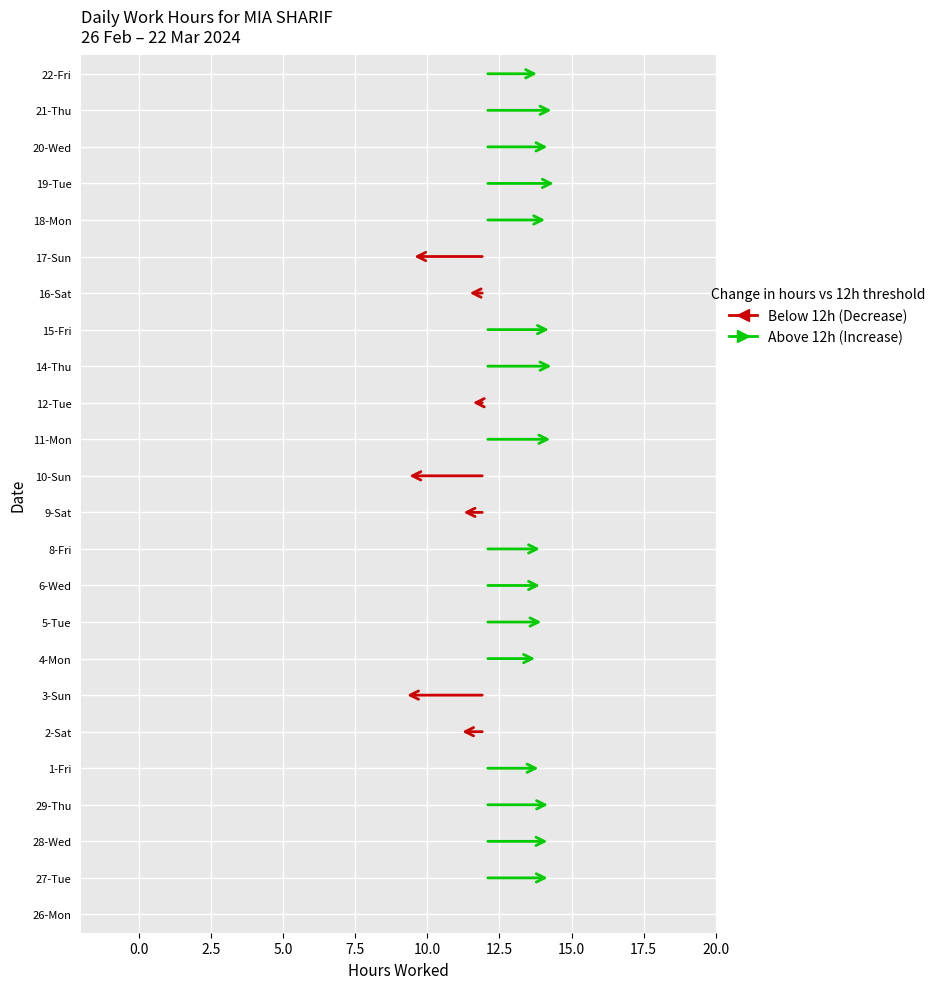

Between 28-Wed and 1-Fri, which is larger?

28-Wed